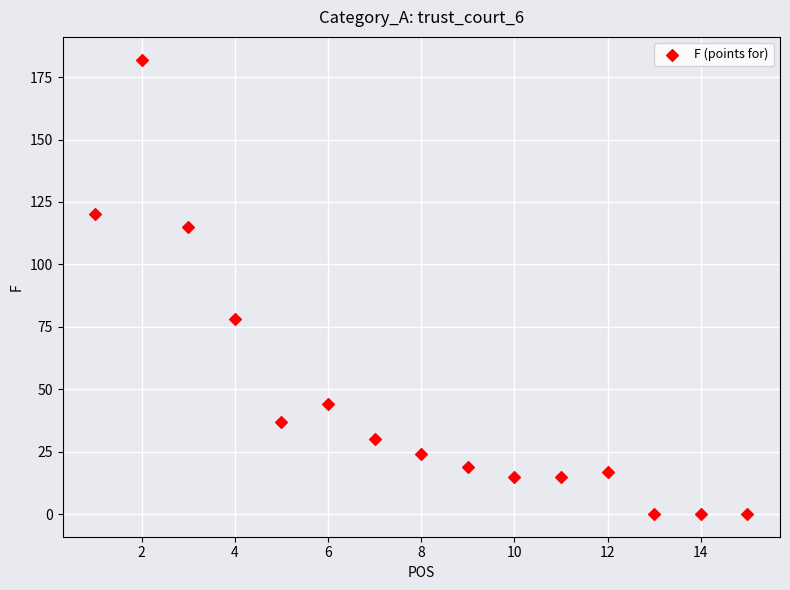

What is the range of Y values (max minus min)?

182